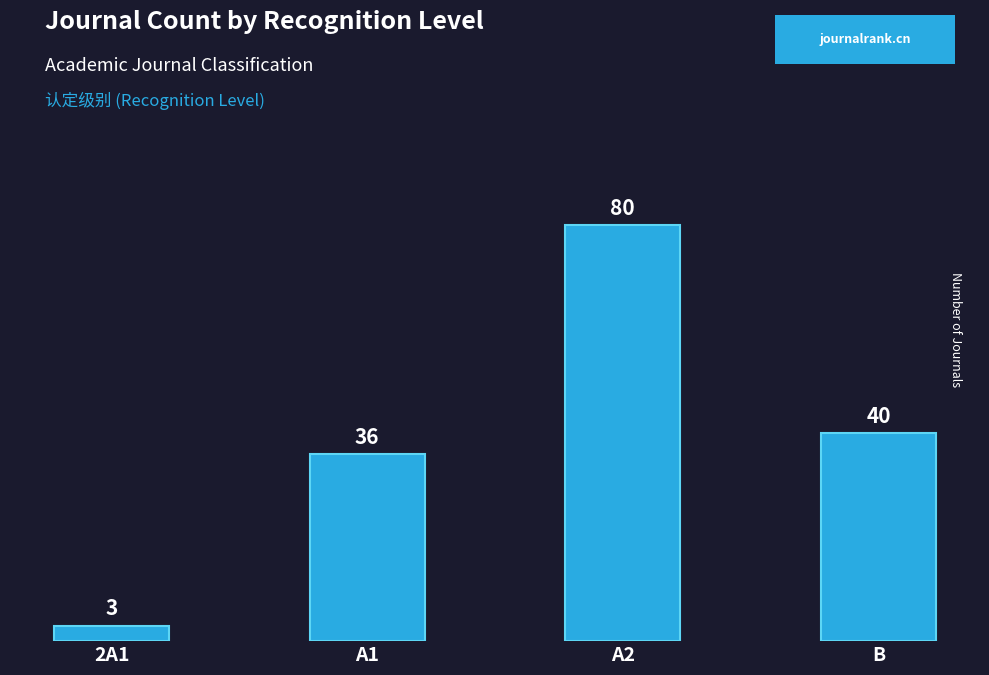

List the labels in order of value, smallest first.

2A1, A1, B, A2